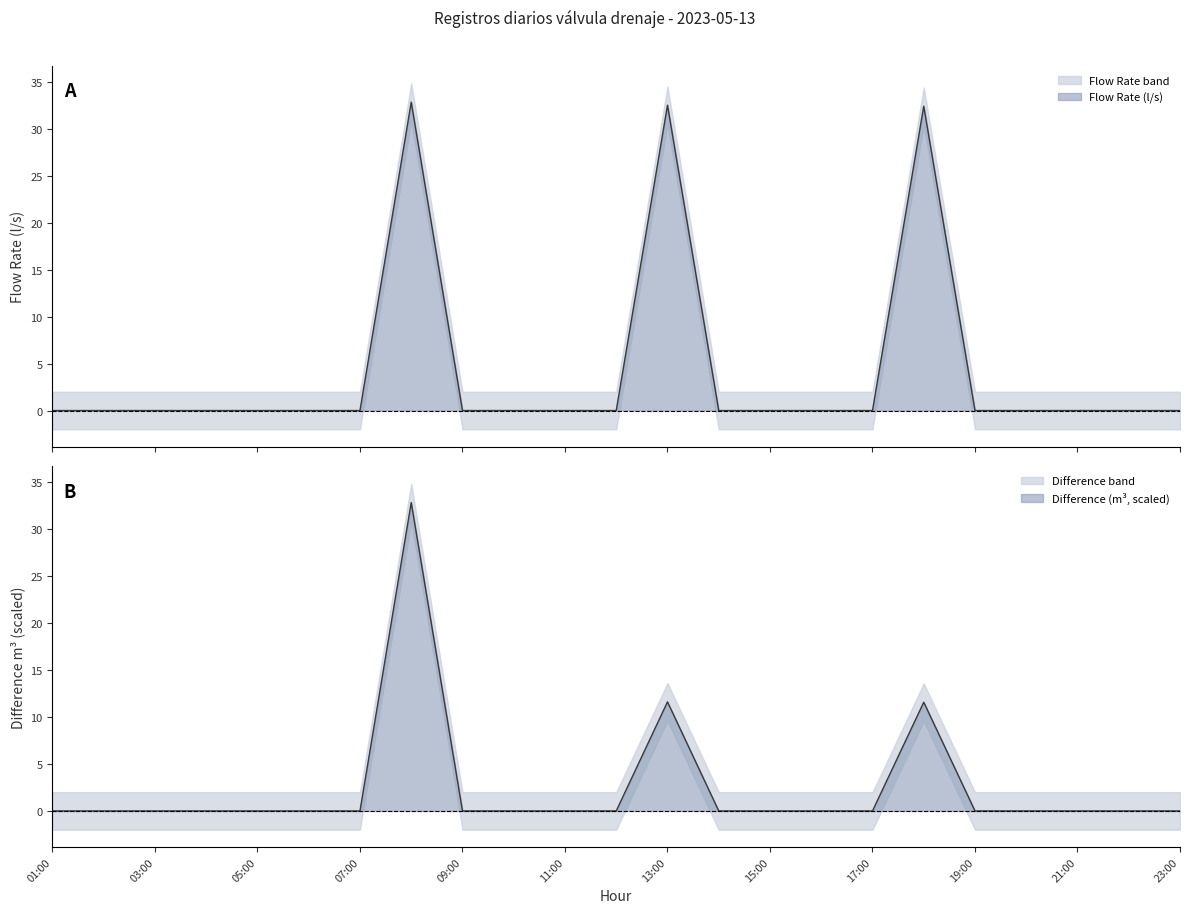

True or false: Flow Rate (l/s) and Difference m3 intersect in this chart.

False